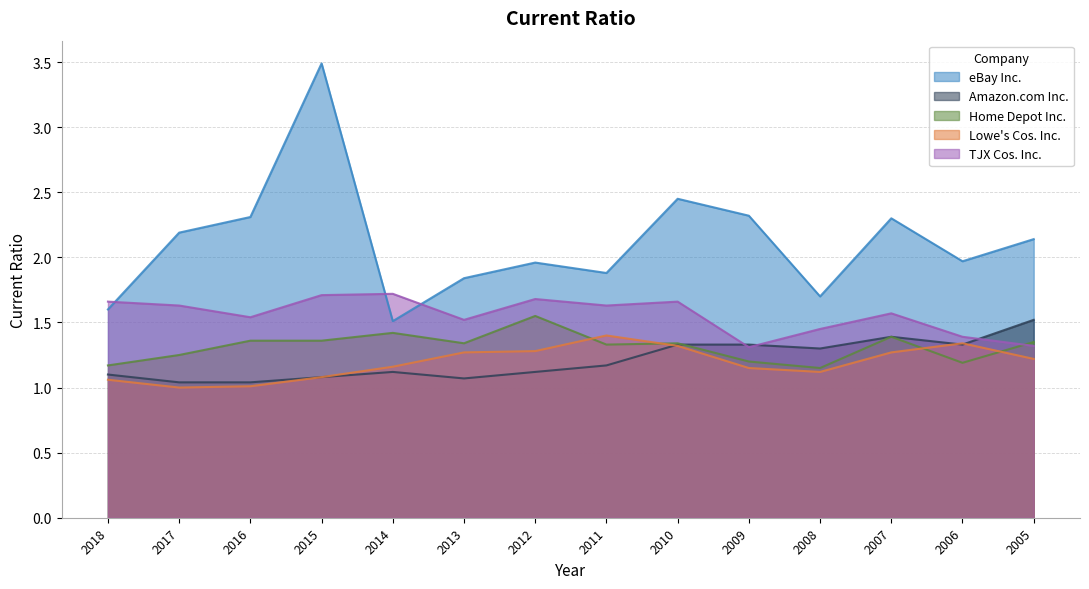

At which category does the chart reach its peak across all series?

2015